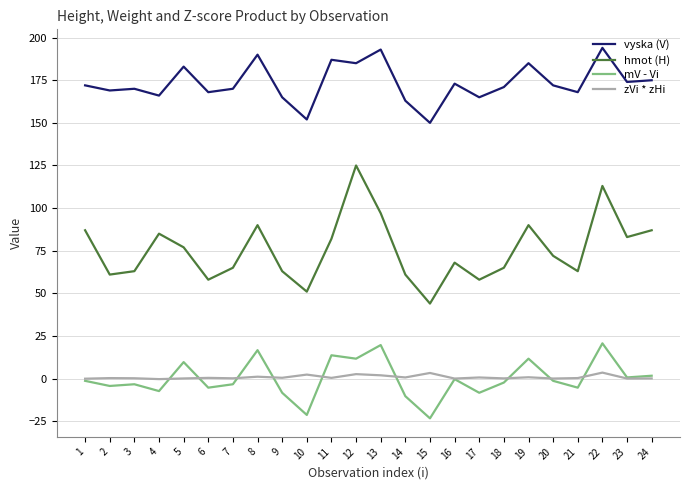

Which series has the largest range (max minus min)?

hmot (H)